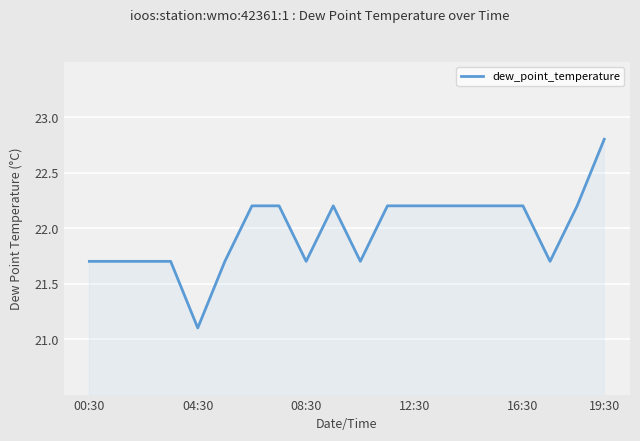

What is the difference between the maximum and minimum values?

1.7